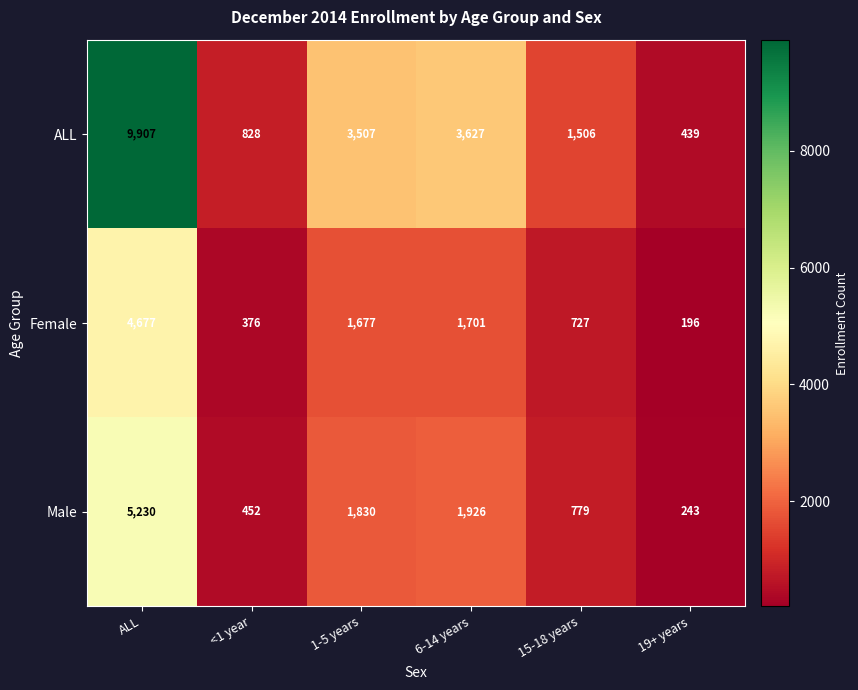

What is the difference between the second highest and minimum values in the ALL series?

3188